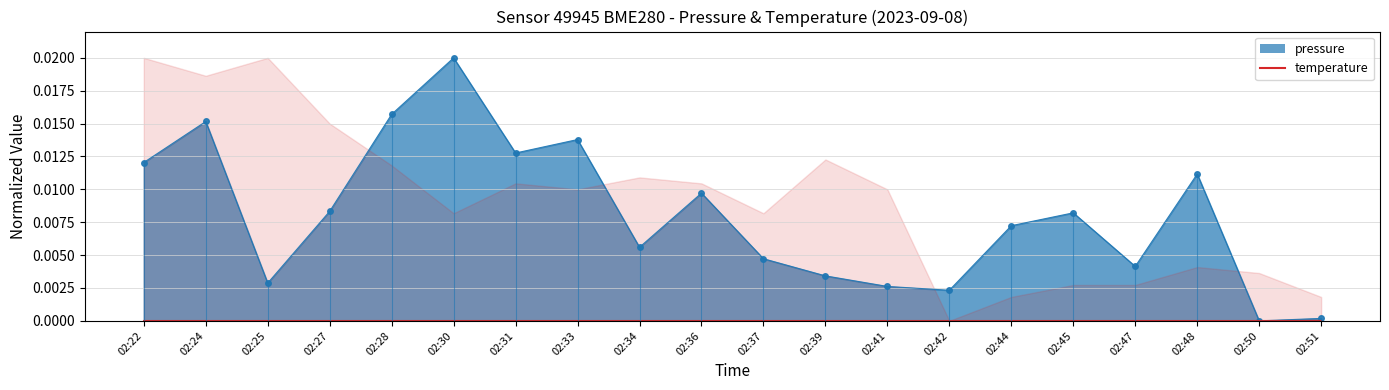

List the labels in order of value, smallest first.

02:50, 02:51, 02:42, 02:41, 02:25, 02:39, 02:47, 02:37, 02:34, 02:44, 02:45, 02:27, 02:36, 02:48, 02:22, 02:31, 02:33, 02:24, 02:28, 02:30